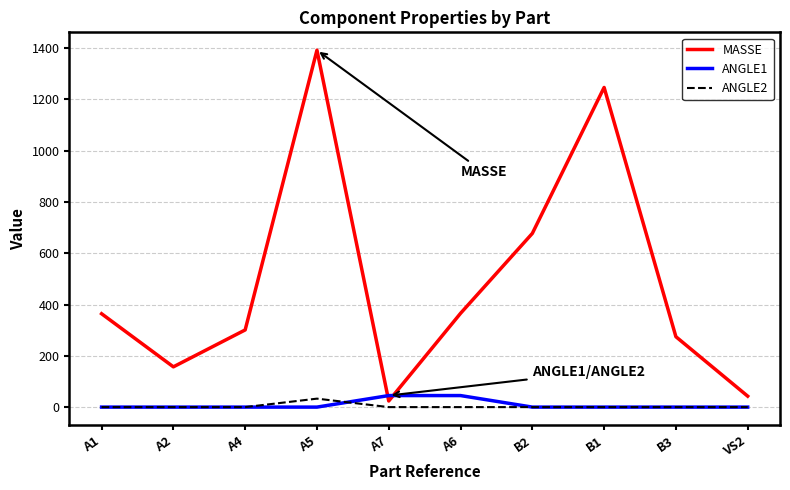

Where is MASSE nearest to the value 707?

B2